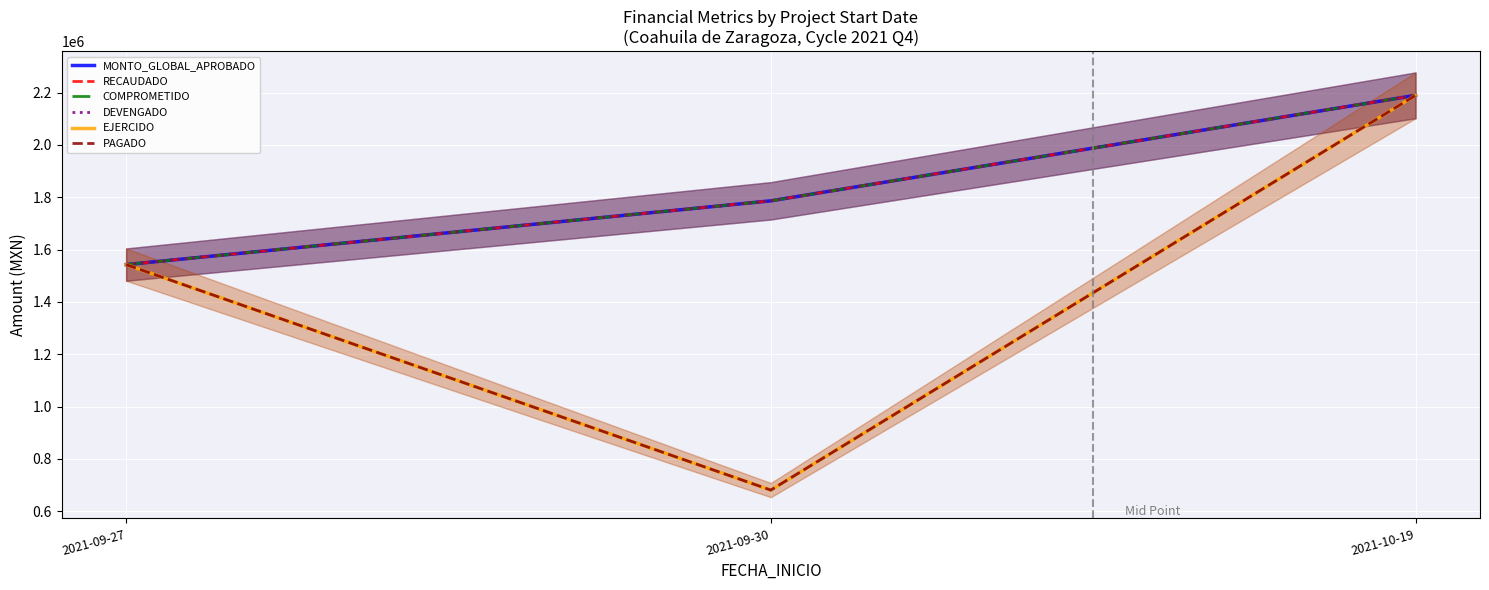

Does the chart display data point markers on the line(s)?

No